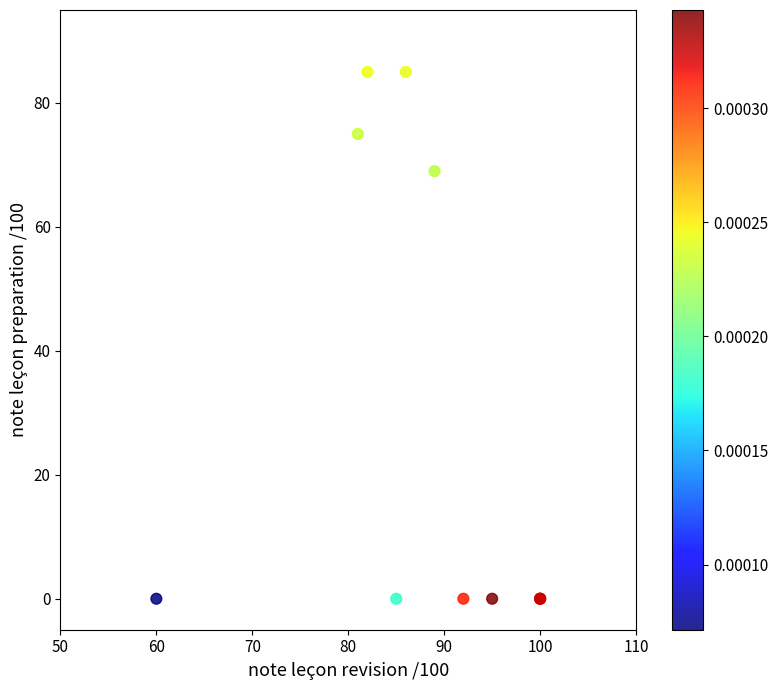

What Y value in the scatter plot is closest to 42?

69